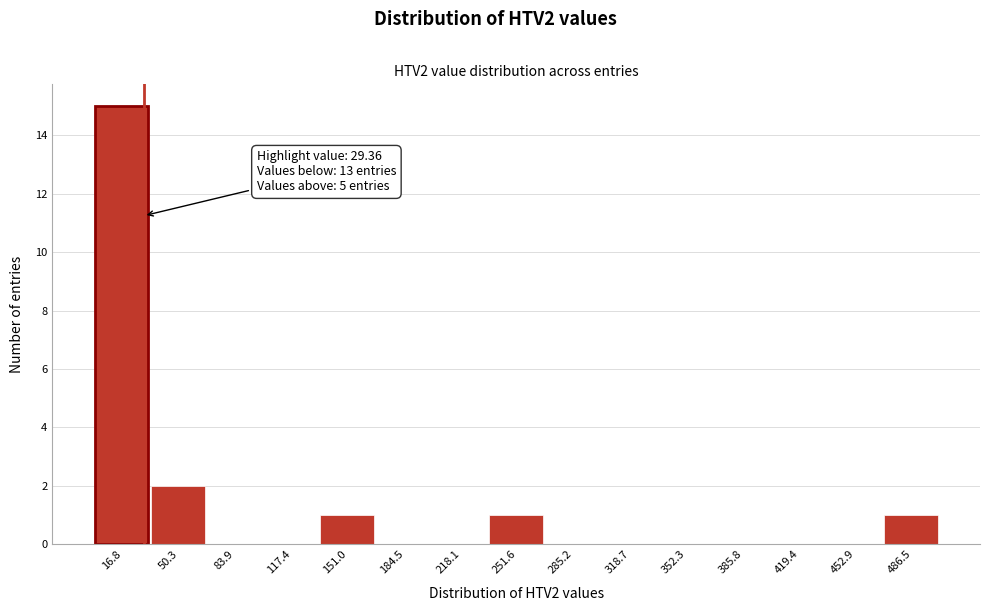

Over which range of the x-axis is the bar tallest?

0 to 35